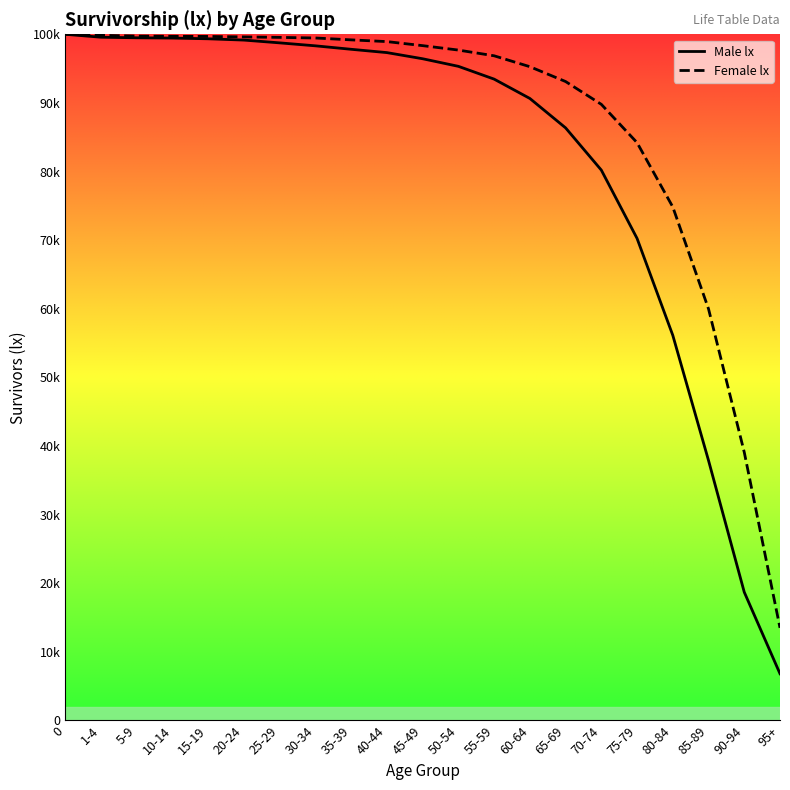

What is the average value of the Male lx series?

81974